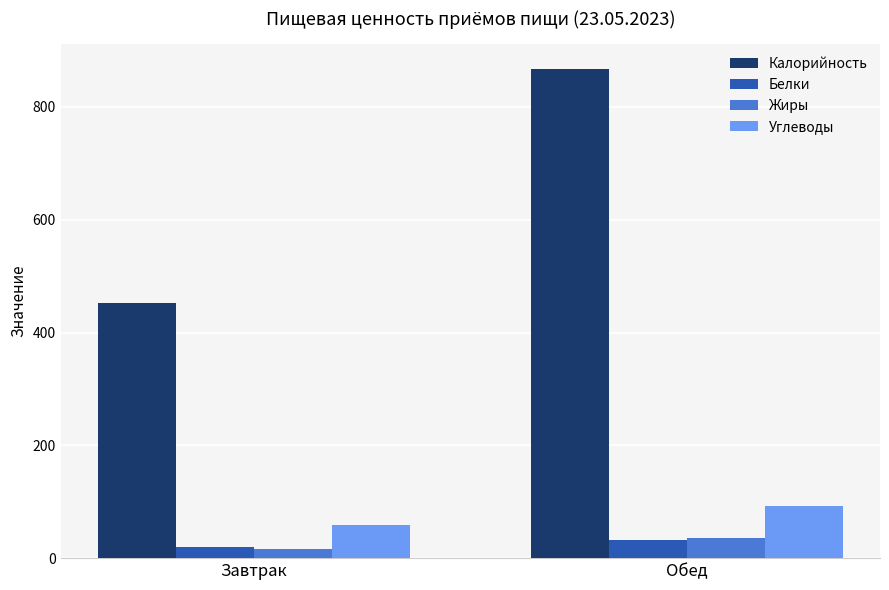

What is the smallest value displayed?

16